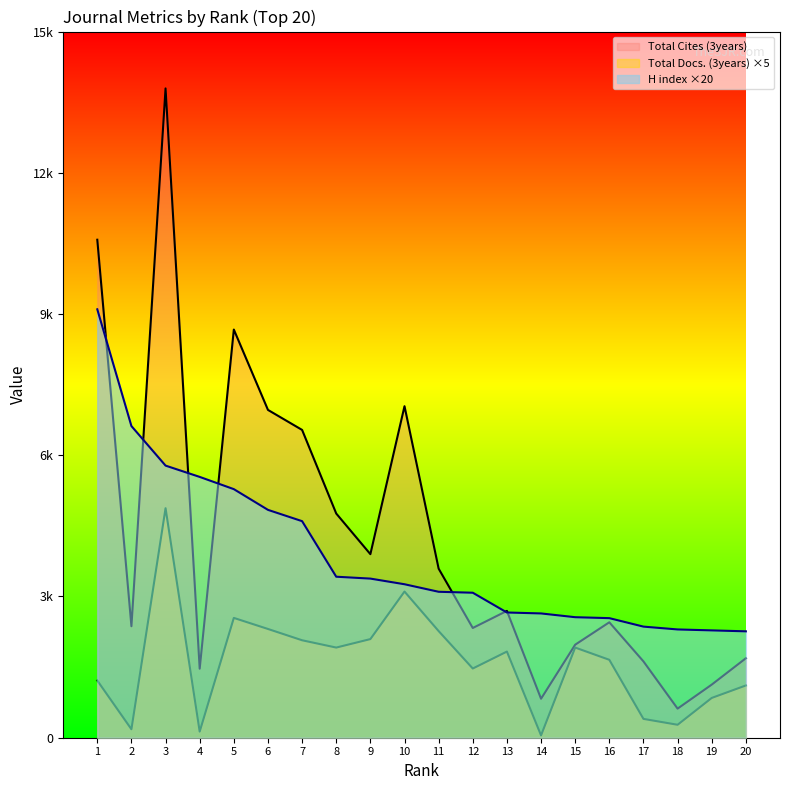

True or false: H index and Total Docs. (3years) cross at least once.

False